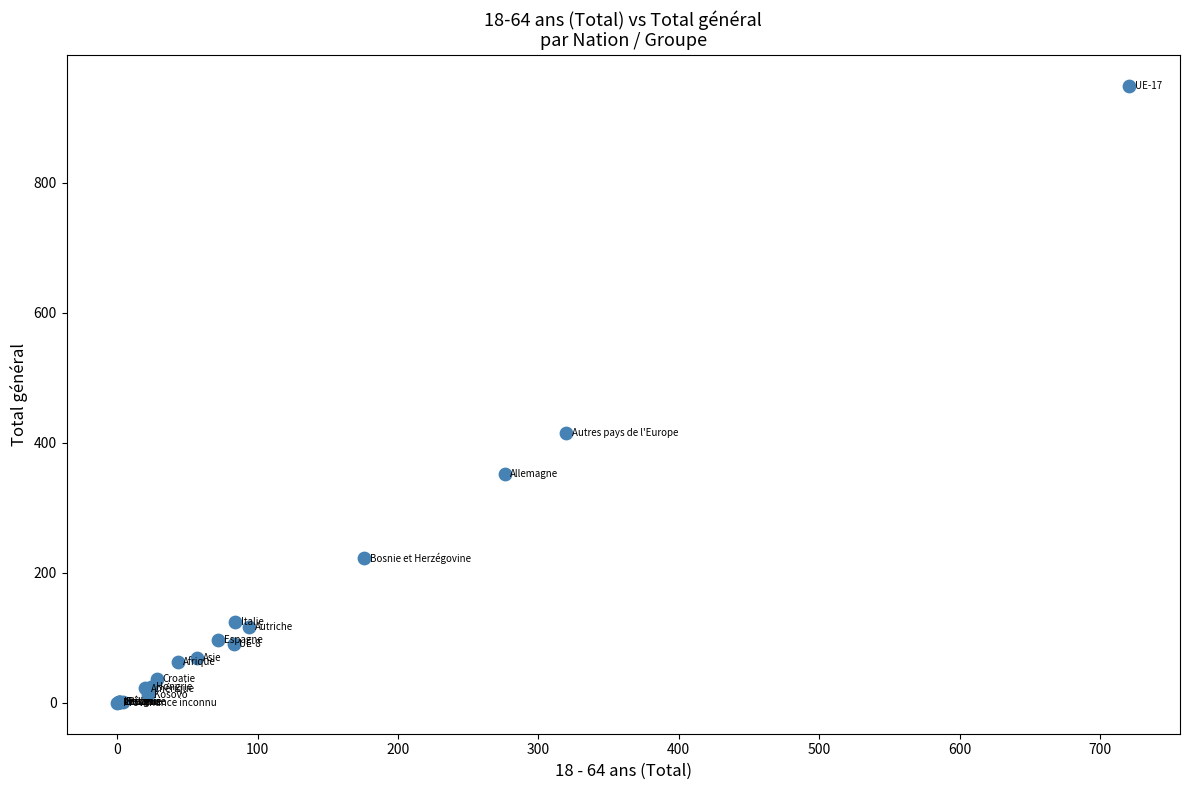

What Y value in the scatter plot is closest to 474?

415